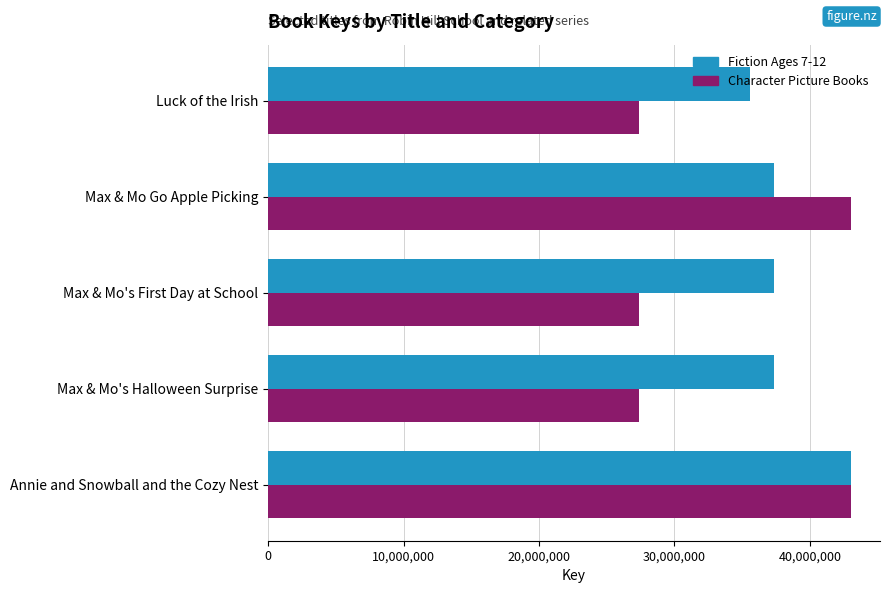

What is the total value across all series at Annie and Snowball and the Cozy Nest?

86069701